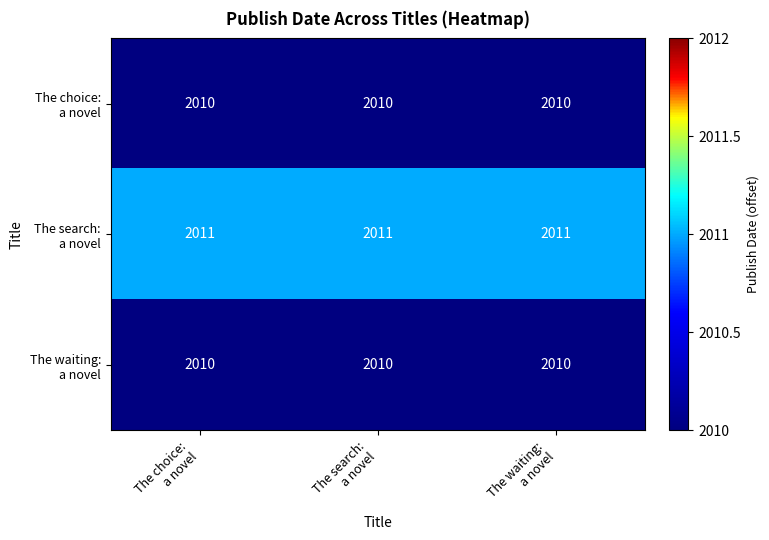

At how many categories does at least one series exceed 2010?

3